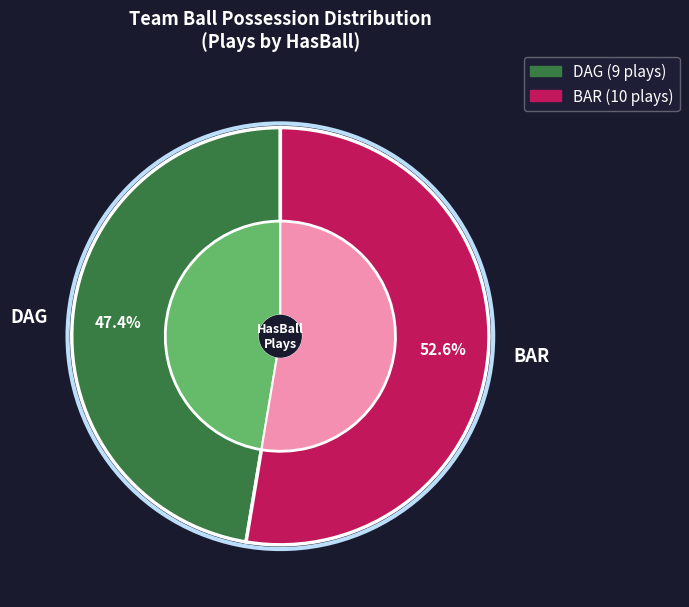

To the nearest percent, what is the difference between the DAG and BAR slice percentages?

5%